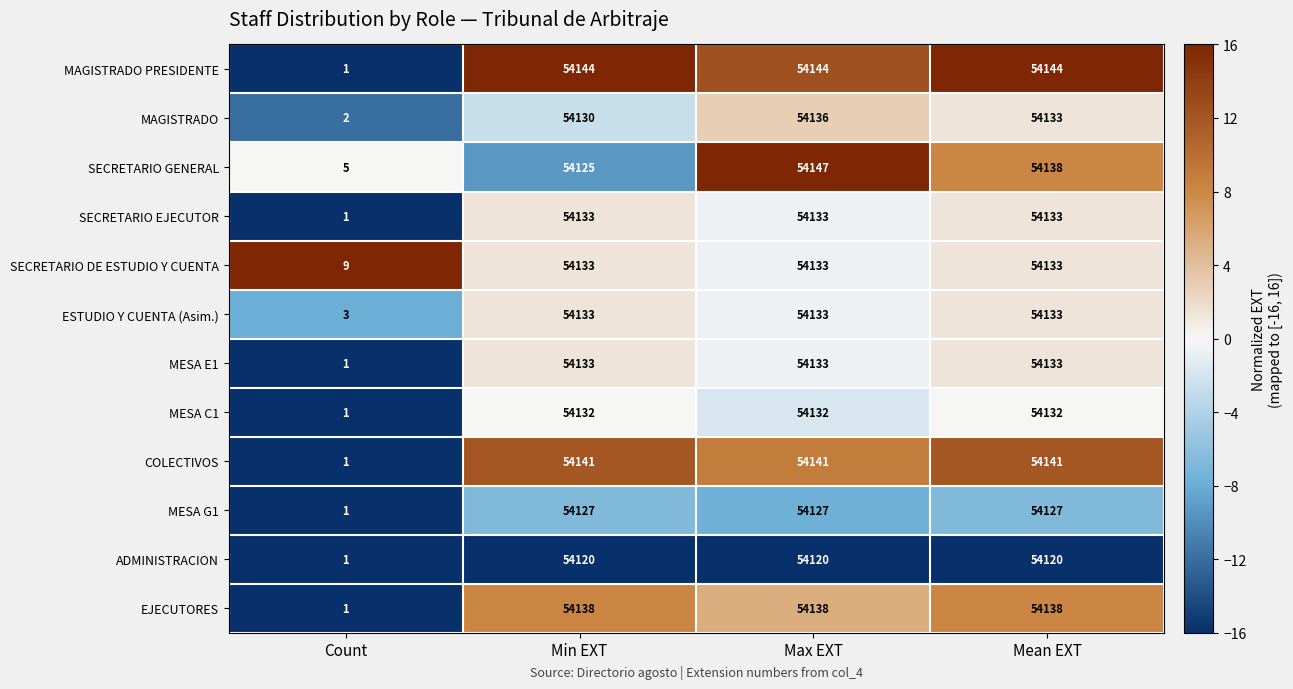

What is the difference between the second highest and minimum values in the SECRETARIO GENERAL series?

54133